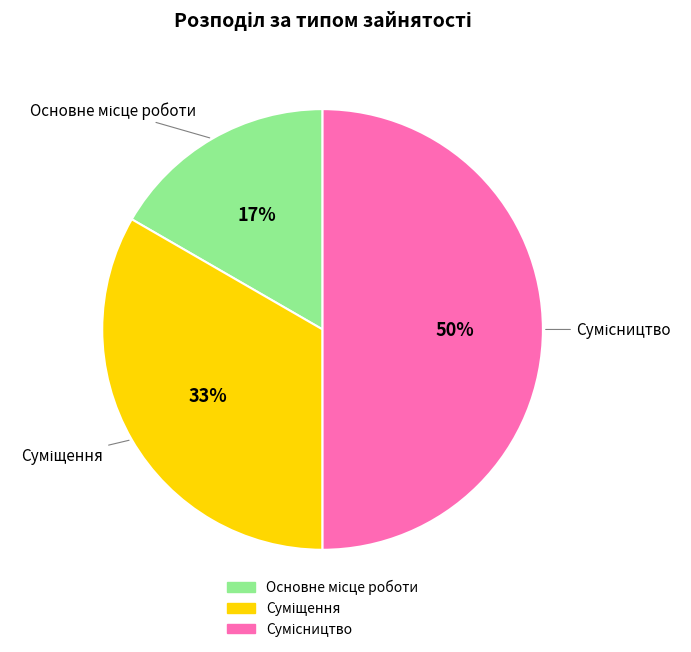

How many slices are in this pie chart?

3